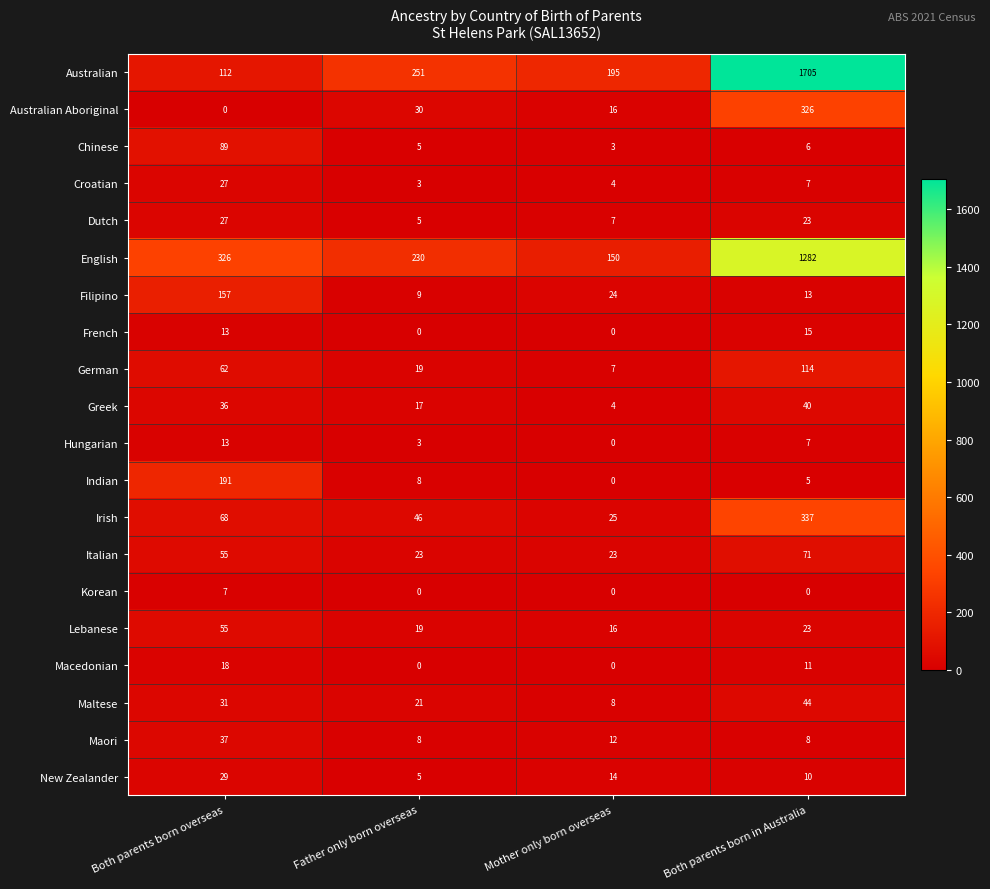

Which series has the widest spread of values?

Australian